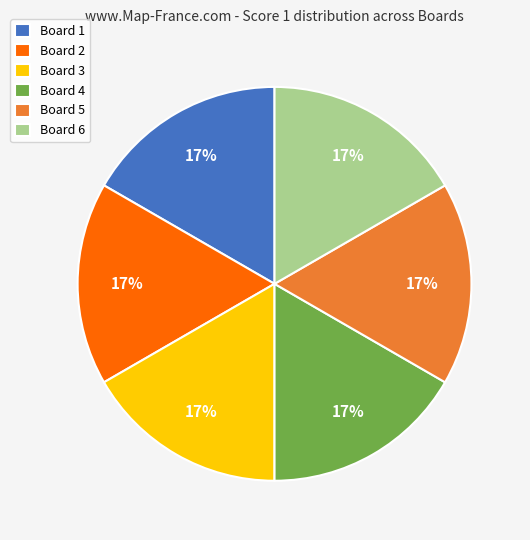

How many slices are in this pie chart?

6